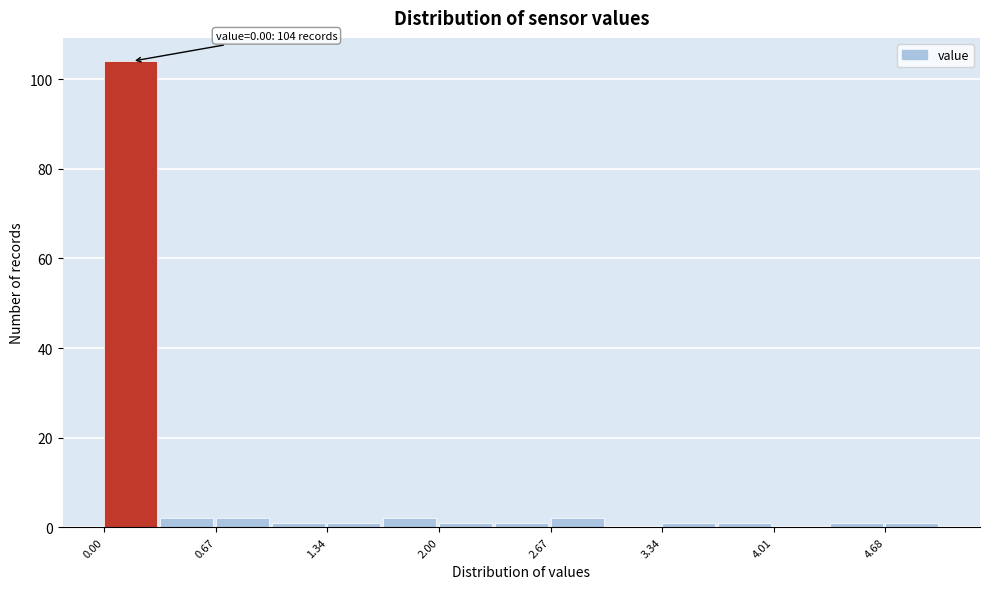

Around what value on the x-axis is the tallest bar? Give the approximate position of its centre, as read against the axis.

0.2